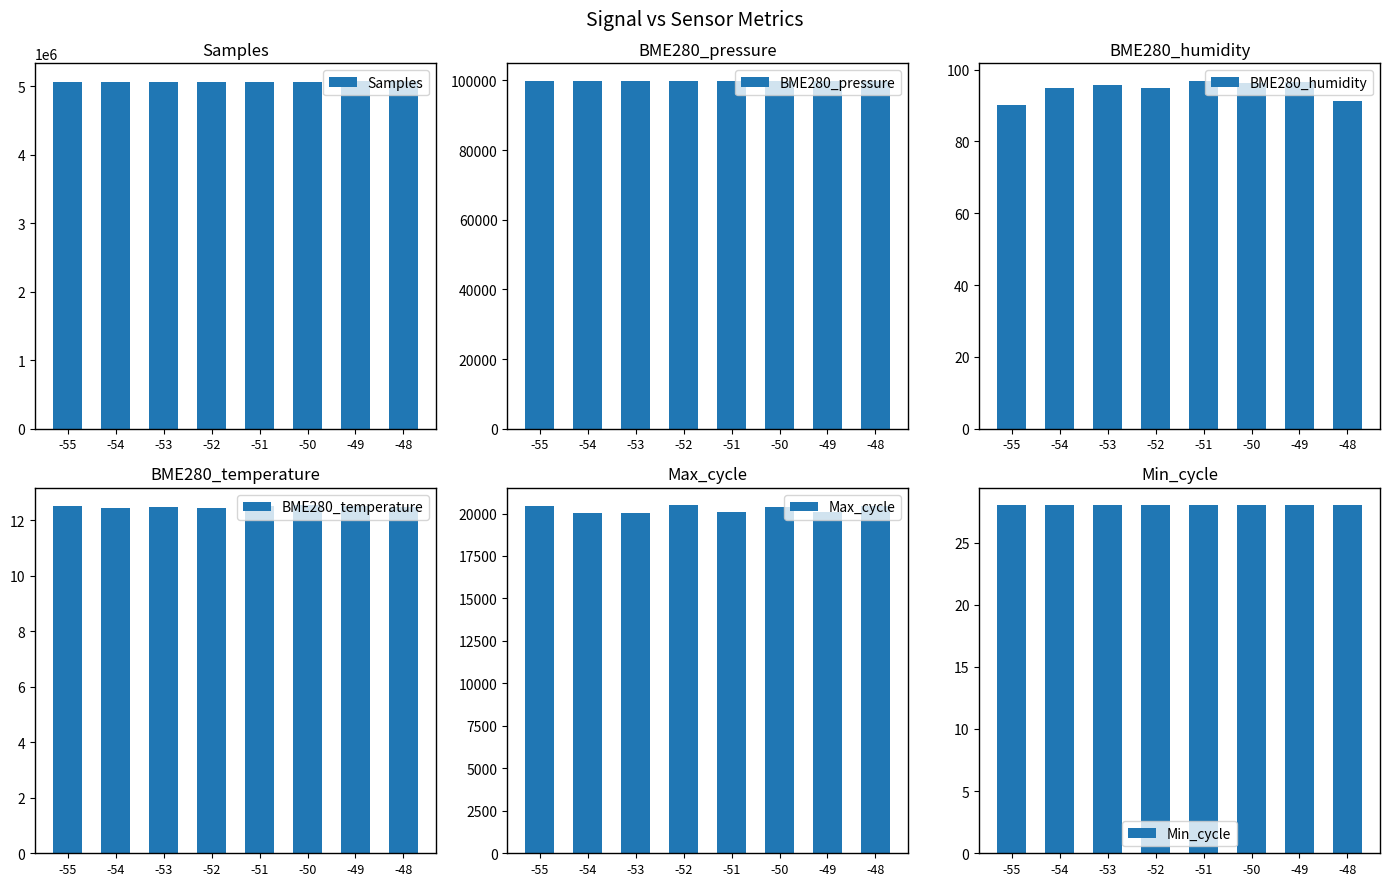

What is the value of the BME280_humidity bar at the 1st from the left?

90.0